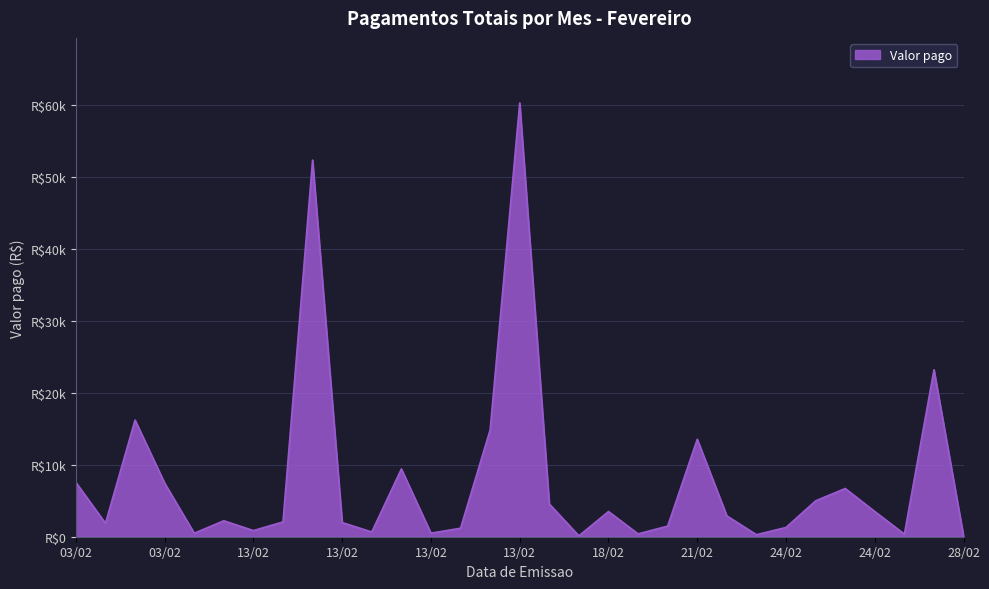

Rank the categories by value from lowest to highest.

28/02, 13/02, 21/02, 24/02, 21/02, 03/02, 13/02, 13/02, 13/02, 13/02, 24/02, 21/02, 03/02, 13/02, 13/02, 13/02, 21/02, 18/02, 24/02, 13/02, 24/02, 24/02, 03/02, 03/02, 13/02, 21/02, 13/02, 03/02, 28/02, 13/02, 13/02